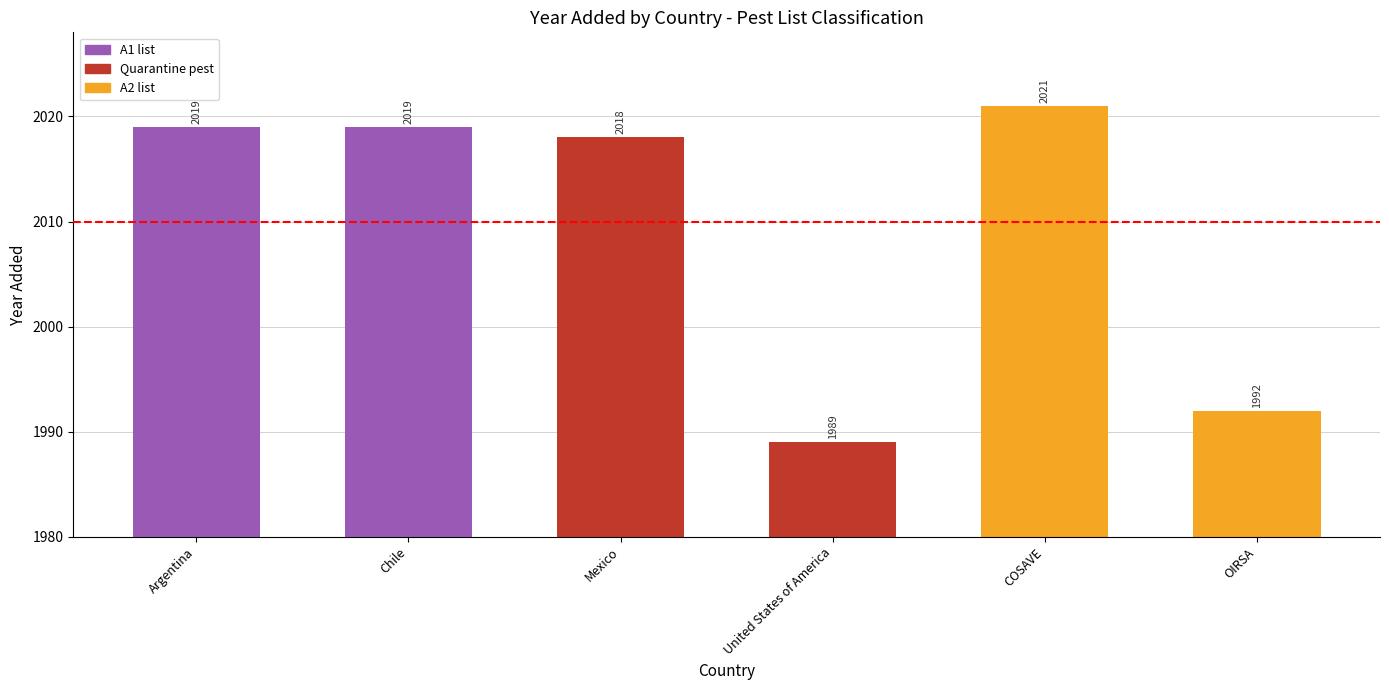

Reading left to right, what are all the values shown in this chart?

2019	2019	2018	1989	2021	1992